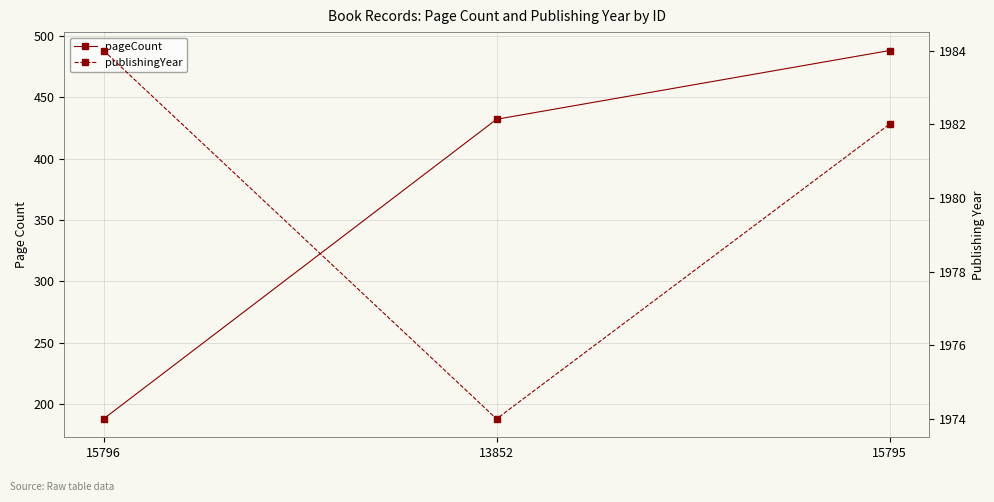

Between 15796 and 13852, which series saw the biggest shift?

pageCount